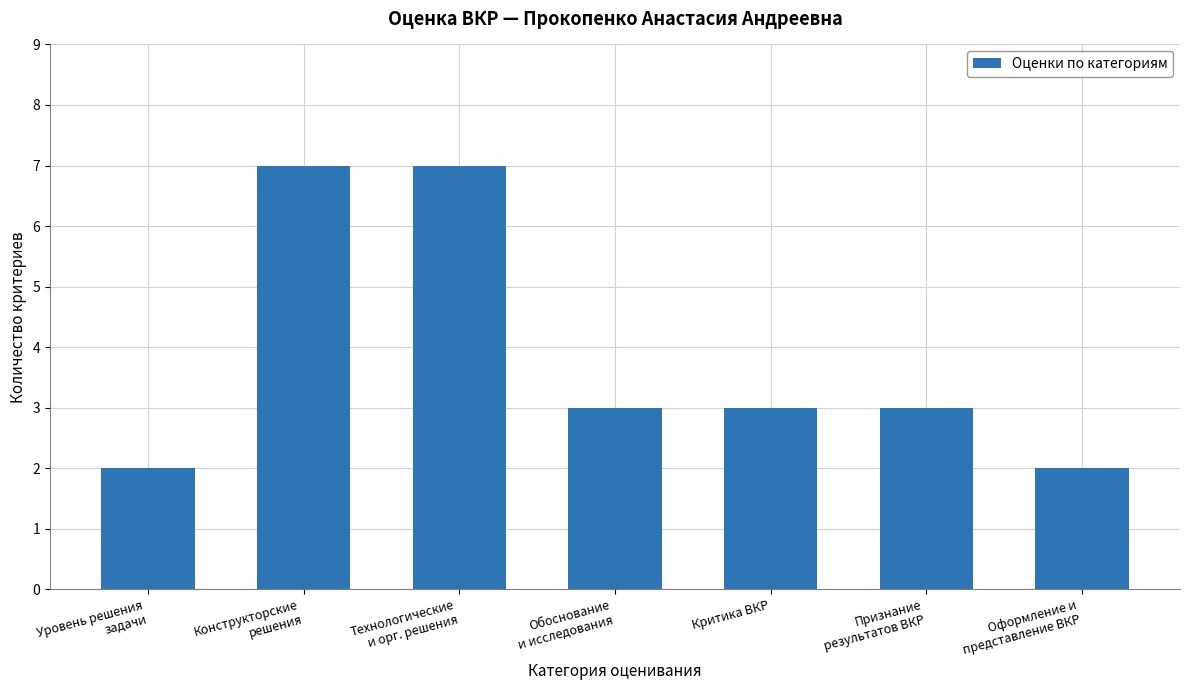

What is the maximum value shown in the chart?

7